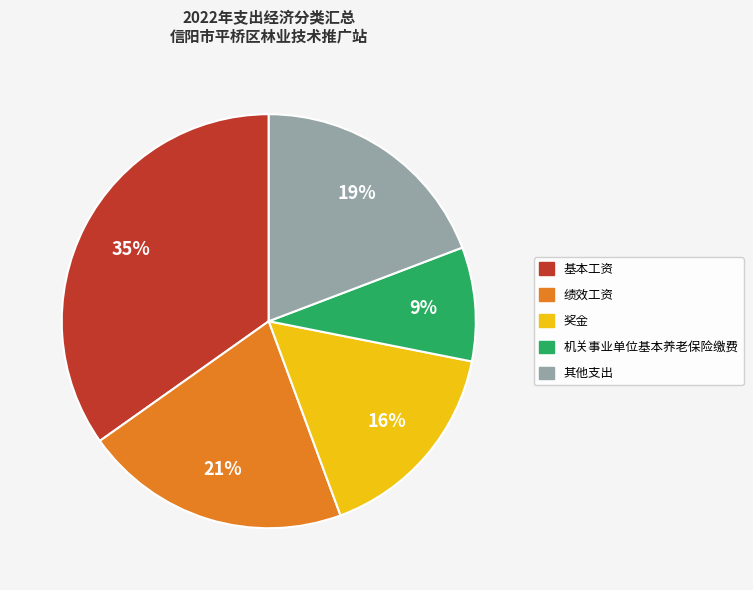

To the nearest percent, what is the average slice percentage?

20%